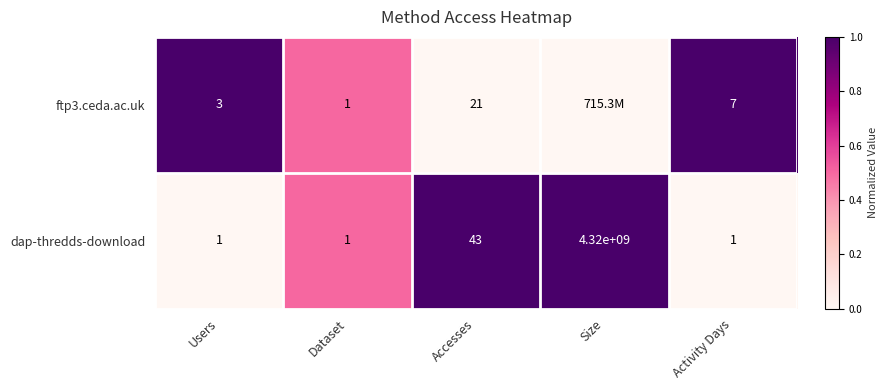

Is the value of ftp3.ceda.ac.uk at Activity Days greater than the value of dap-thredds-download at Dataset?

Yes